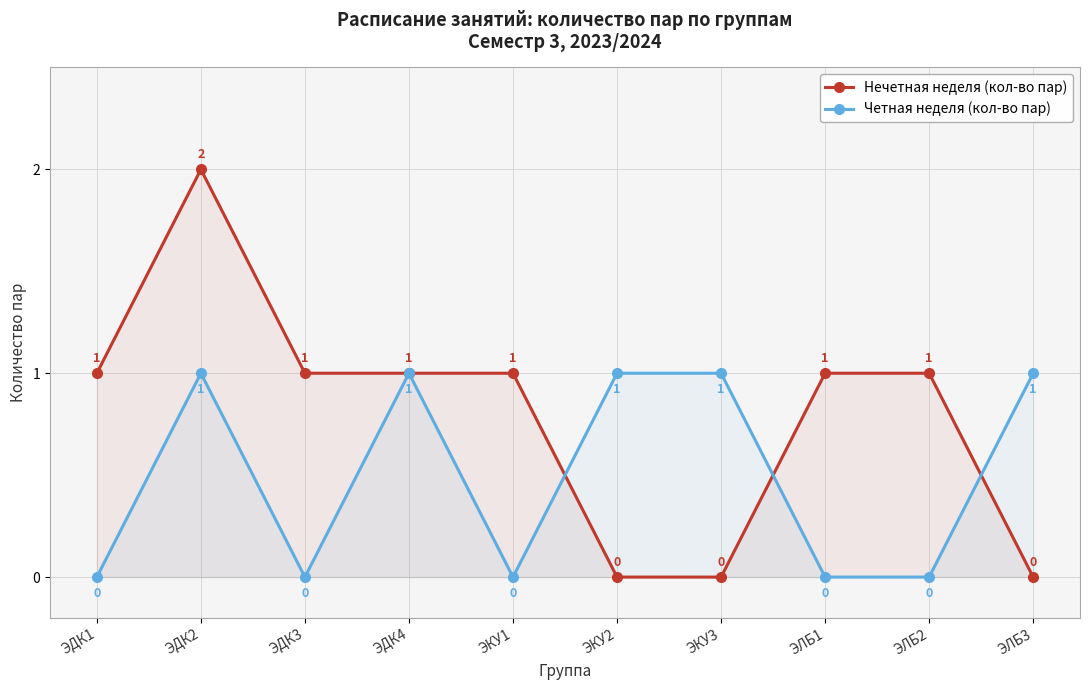

The Нечетная неделя (кол-во пар) series shows -1 at ЭЛБ3. True or false?

False